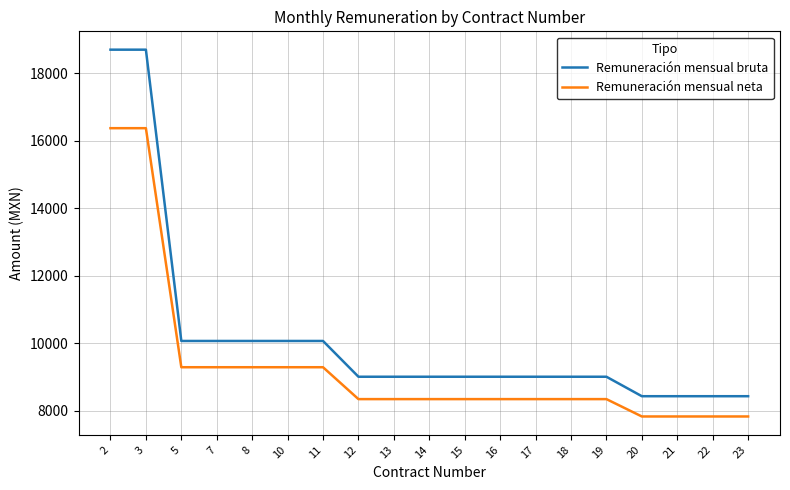

Rank the series by their average value, from highest to lowest.

Remuneración mensual bruta, Remuneración mensual neta